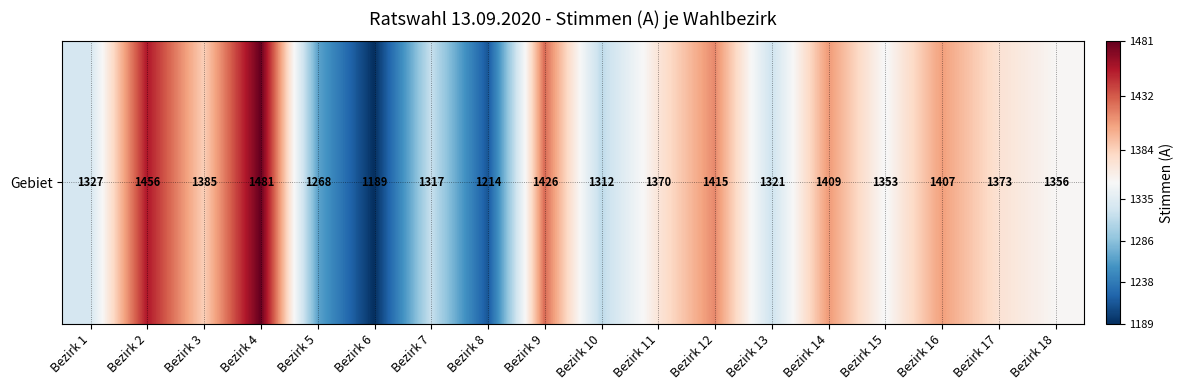

At which label does the data first exceed 1370?

Bezirk 2